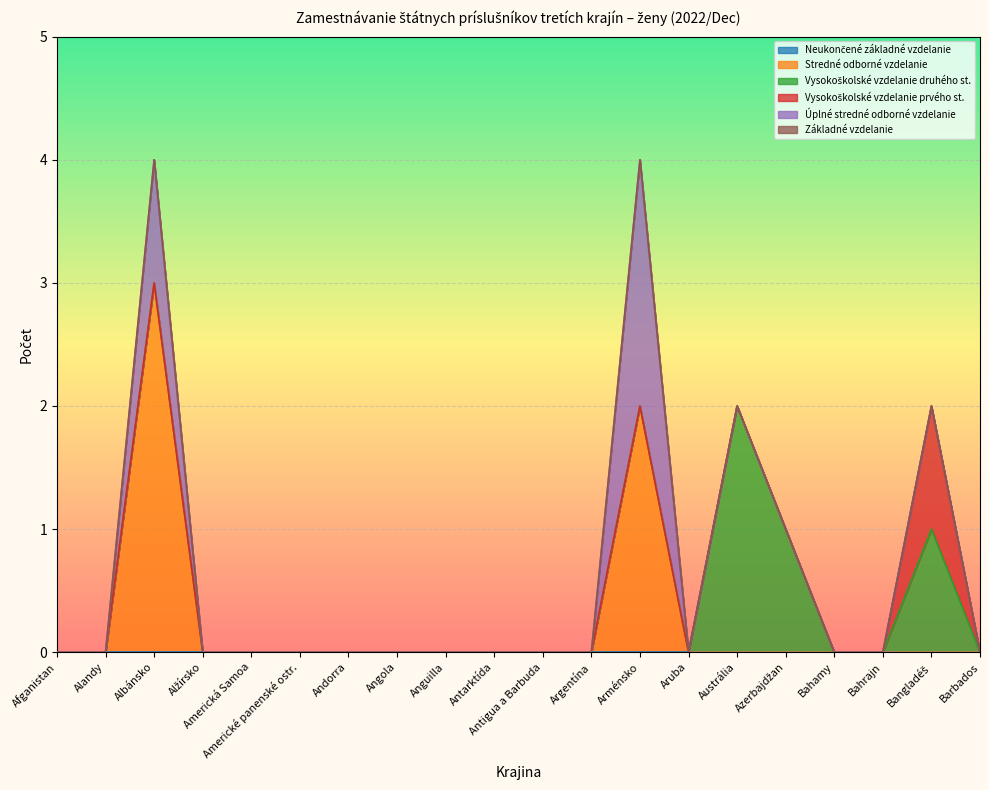

True or false: Základné vzdelanie and Stredné odborné vzdelanie intersect in this chart.

False